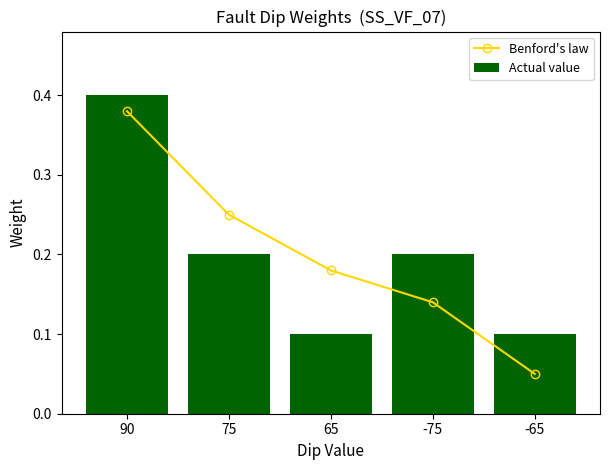

What are all the series names shown in the legend?

Benford's law, Actual value